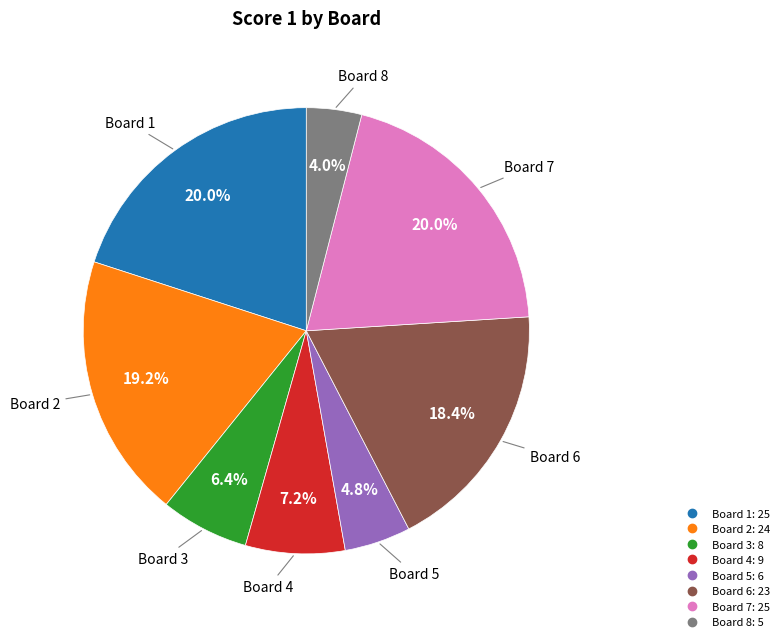

What percentage is the Board 7 slice, to the nearest percent?

20%